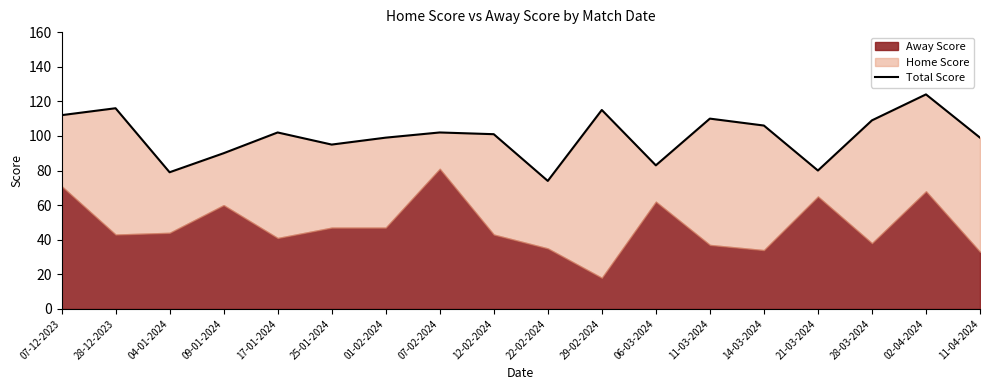

How many lines are shown in the chart?

1